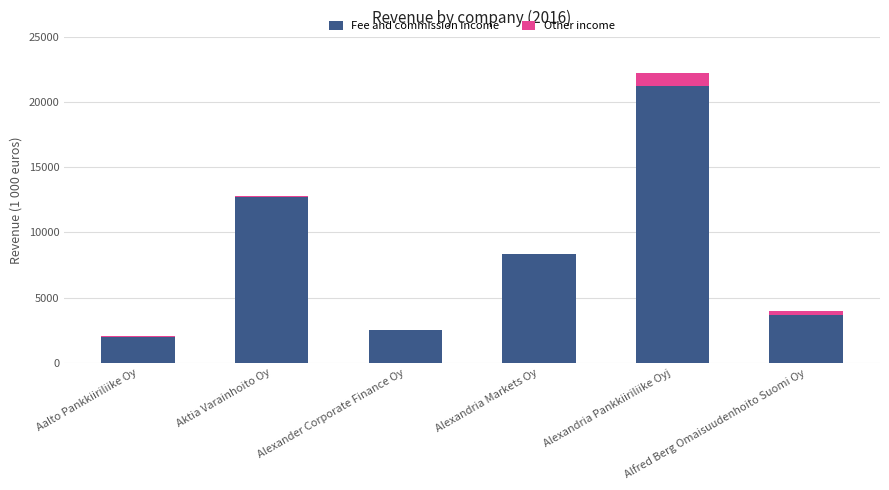

What is the highest value of the Fee and commission income series?

21252.4